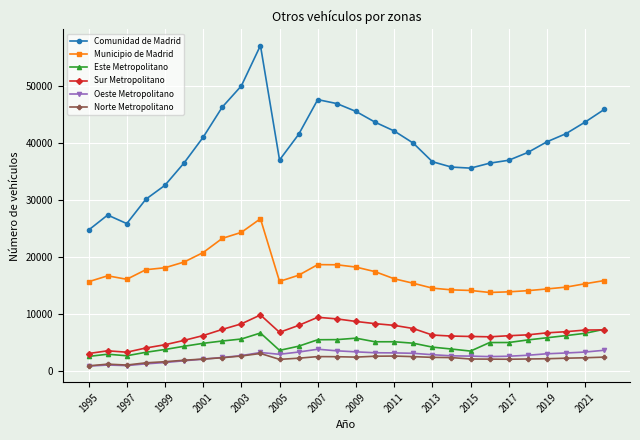

What is the greatest value displayed?

57080